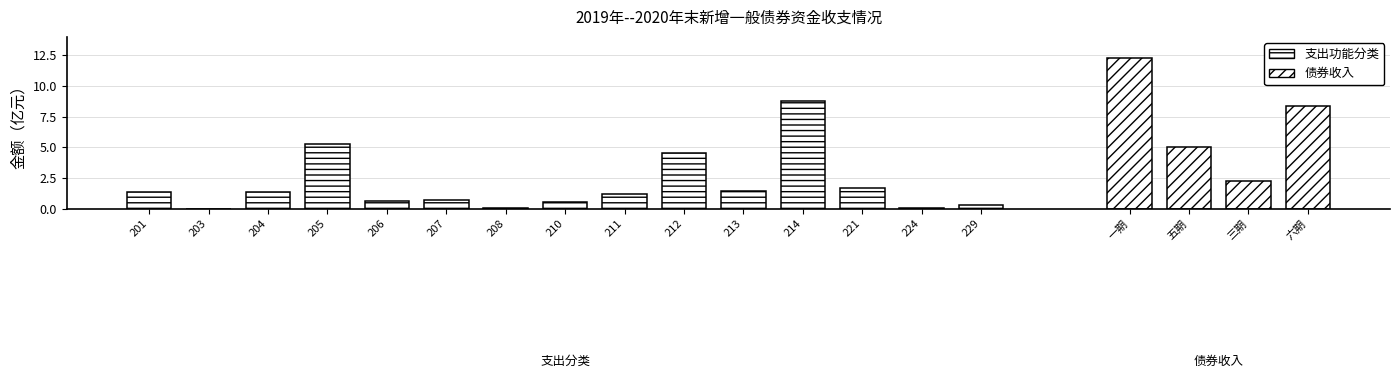

Approximately how many times larger is the value at 201 compared to 211?

1.1